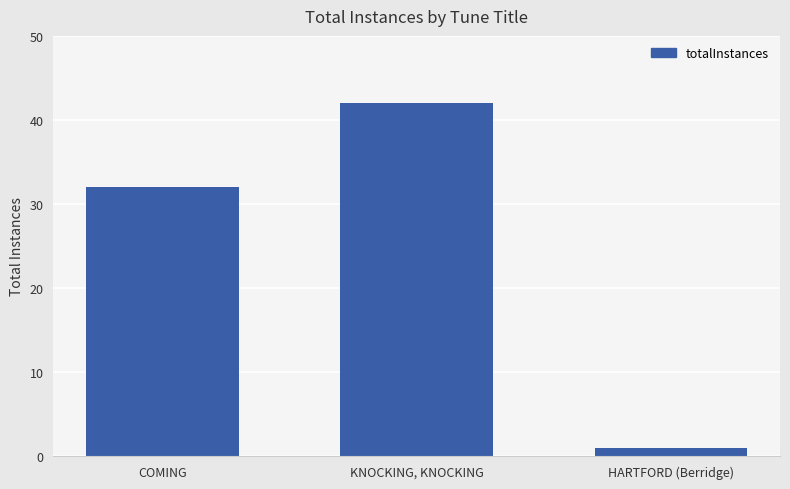

What value does the data have at KNOCKING, KNOCKING?

42